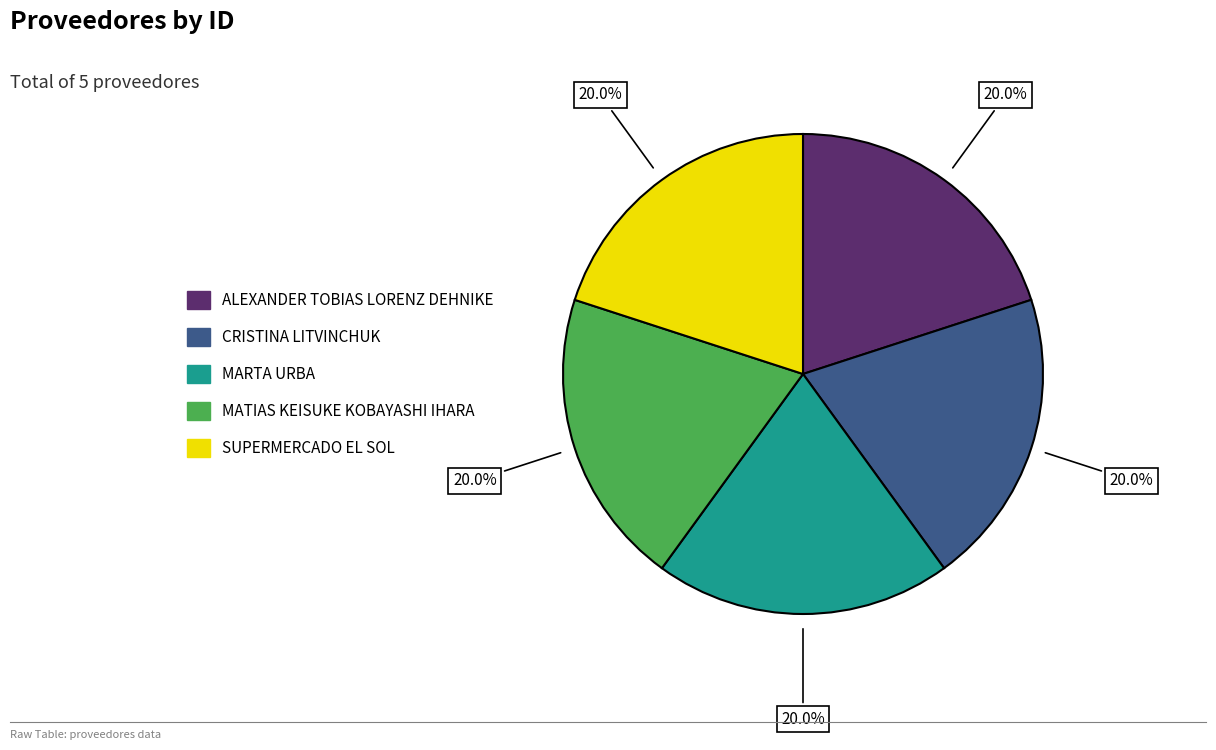

Approximately how many times larger is the value at ALEXANDER TOBIAS LORENZ DEHNIKE compared to CRISTINA LITVINCHUK?

1.0